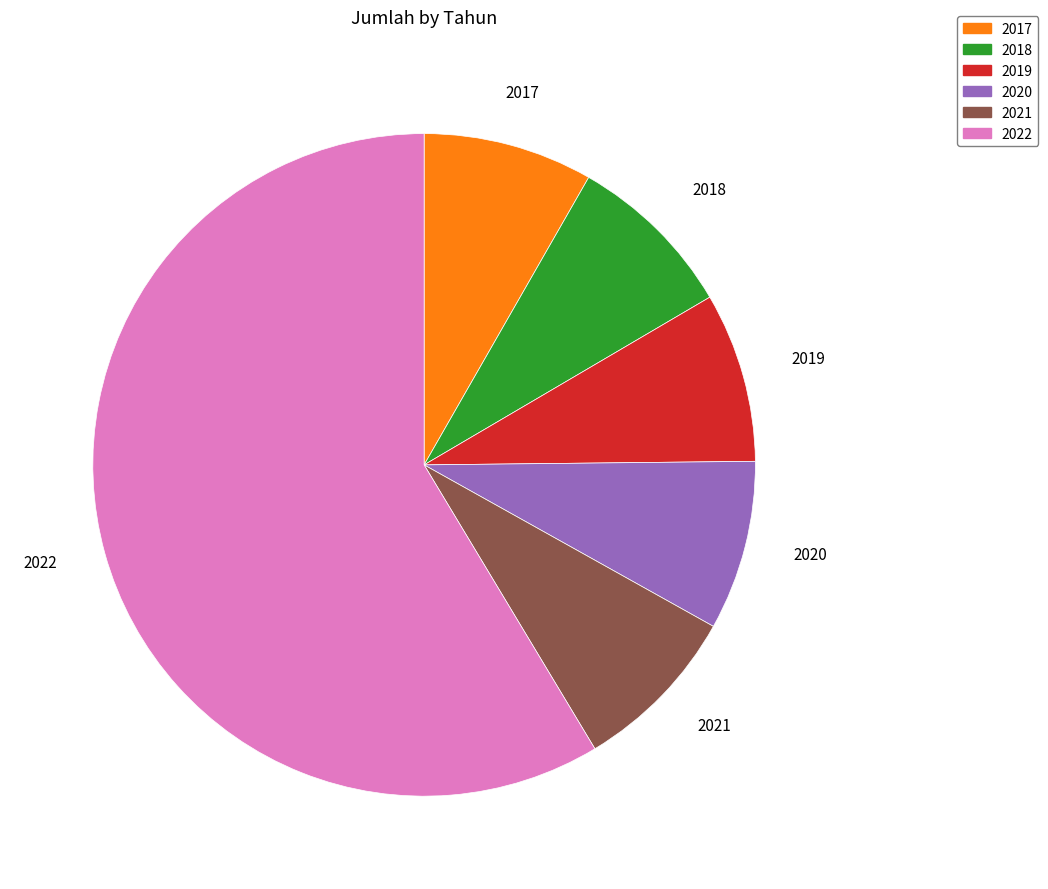

Which category accounts for the majority?

2022